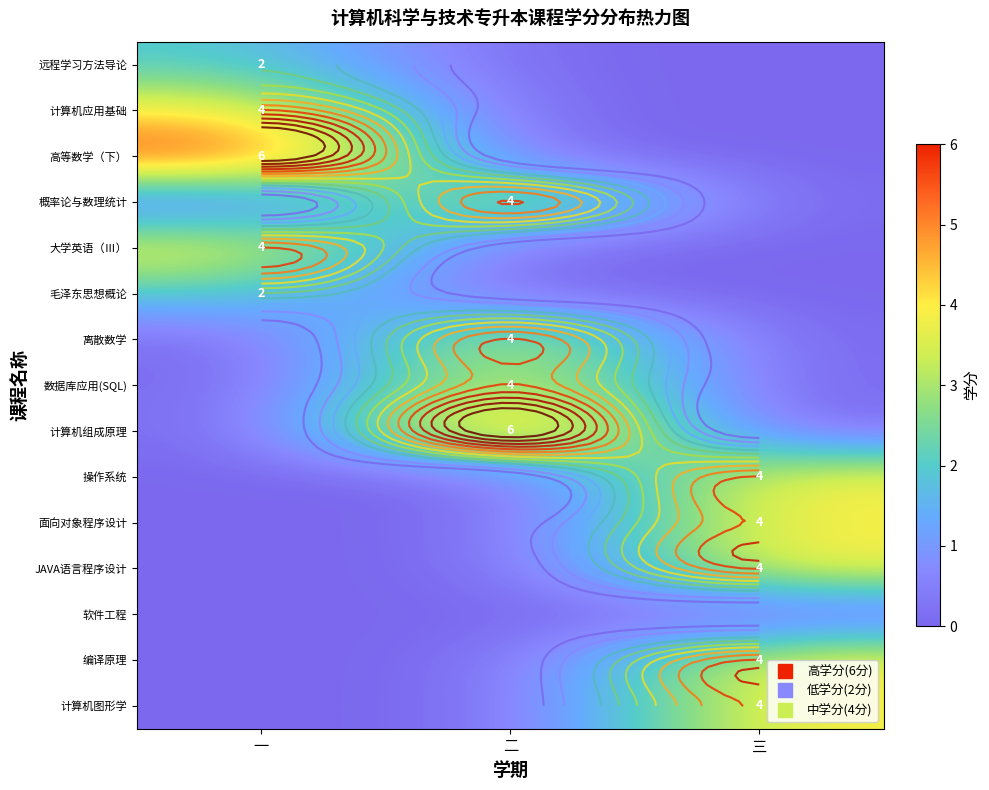

The value of 大学英语（Ⅲ） at 一 is 5. True or false?

False